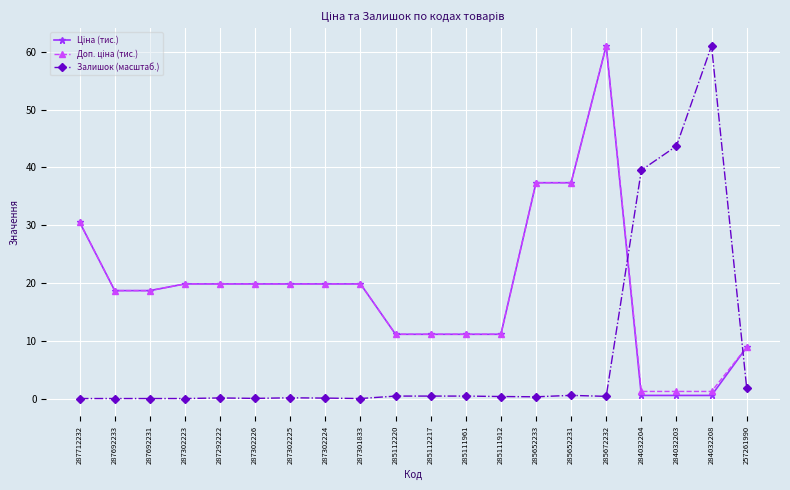

How many lines are shown in the chart?

3